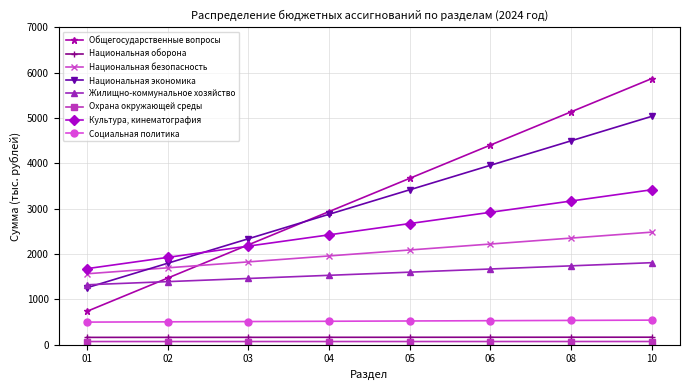

What is the value of the Национальная оборона point at the 7th from the left?

164.3